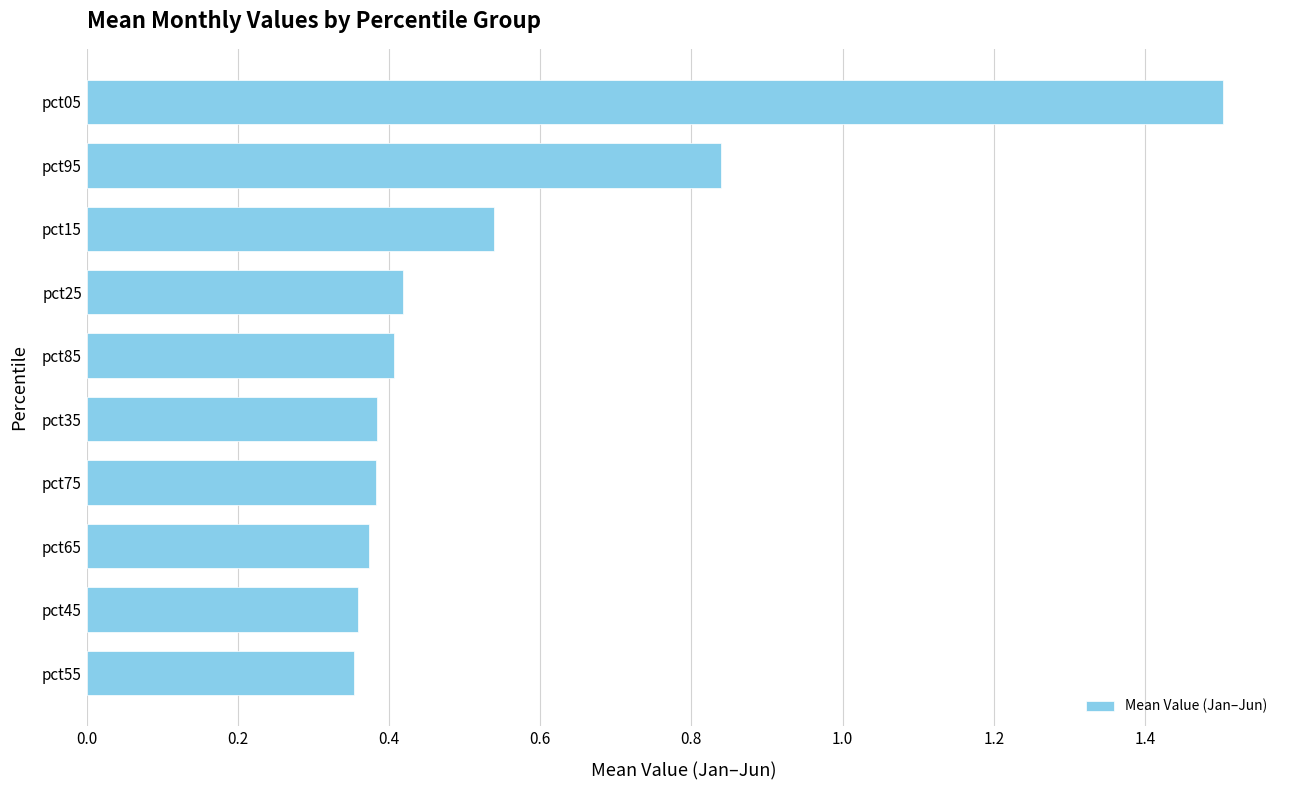

Which label corresponds to the largest value in the chart?

pct05